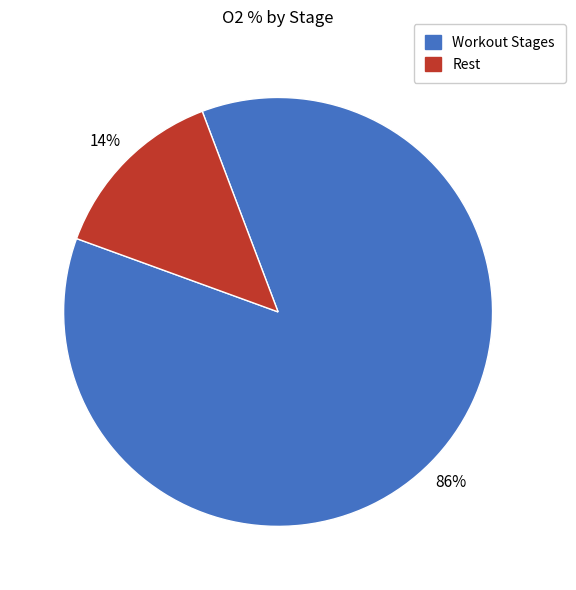

To the nearest percent, what percentage of the pie is Rest?

14%